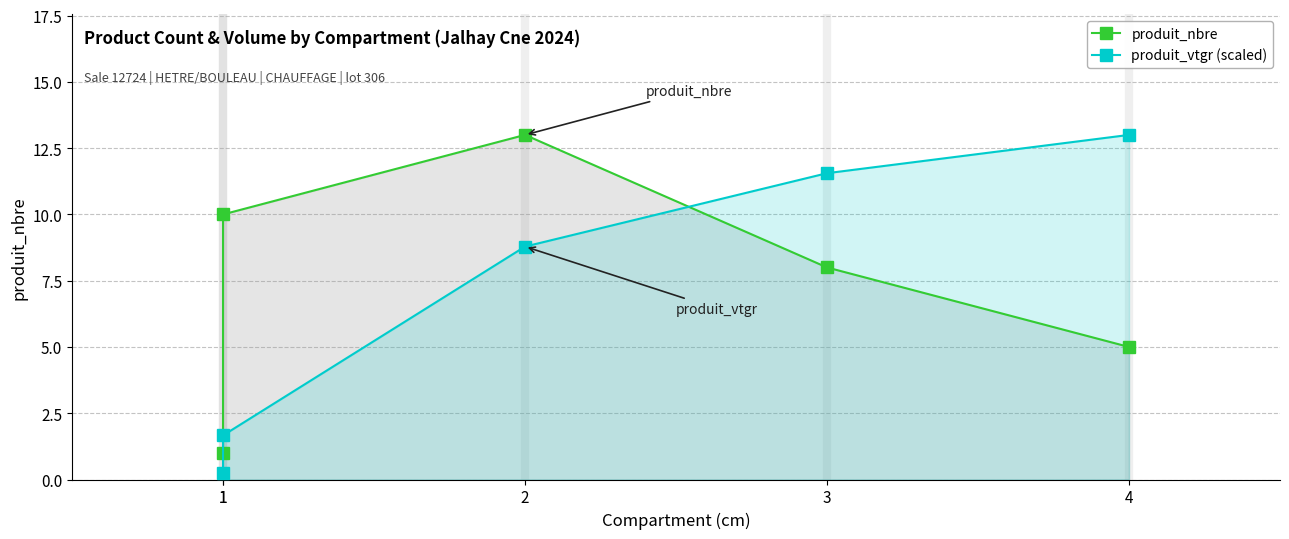

Rank the series by their average value, from lowest to highest.

produit_vtgr (scaled), produit_nbre